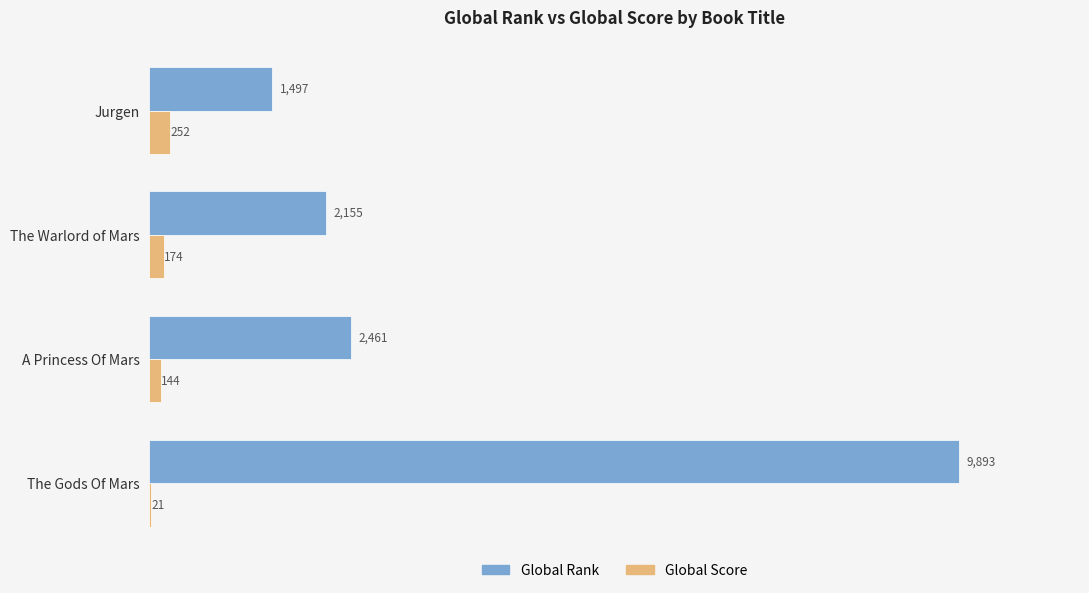

Which series changed the most between The Warlord of Mars and A Princess Of Mars?

Global Rank